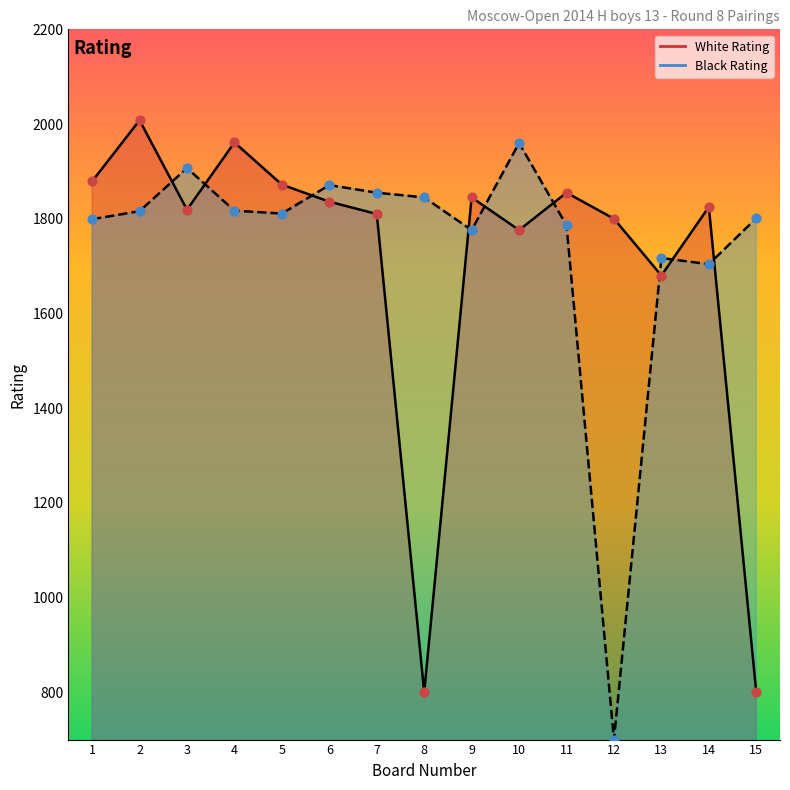

At which category is the sum across all series the highest?

2